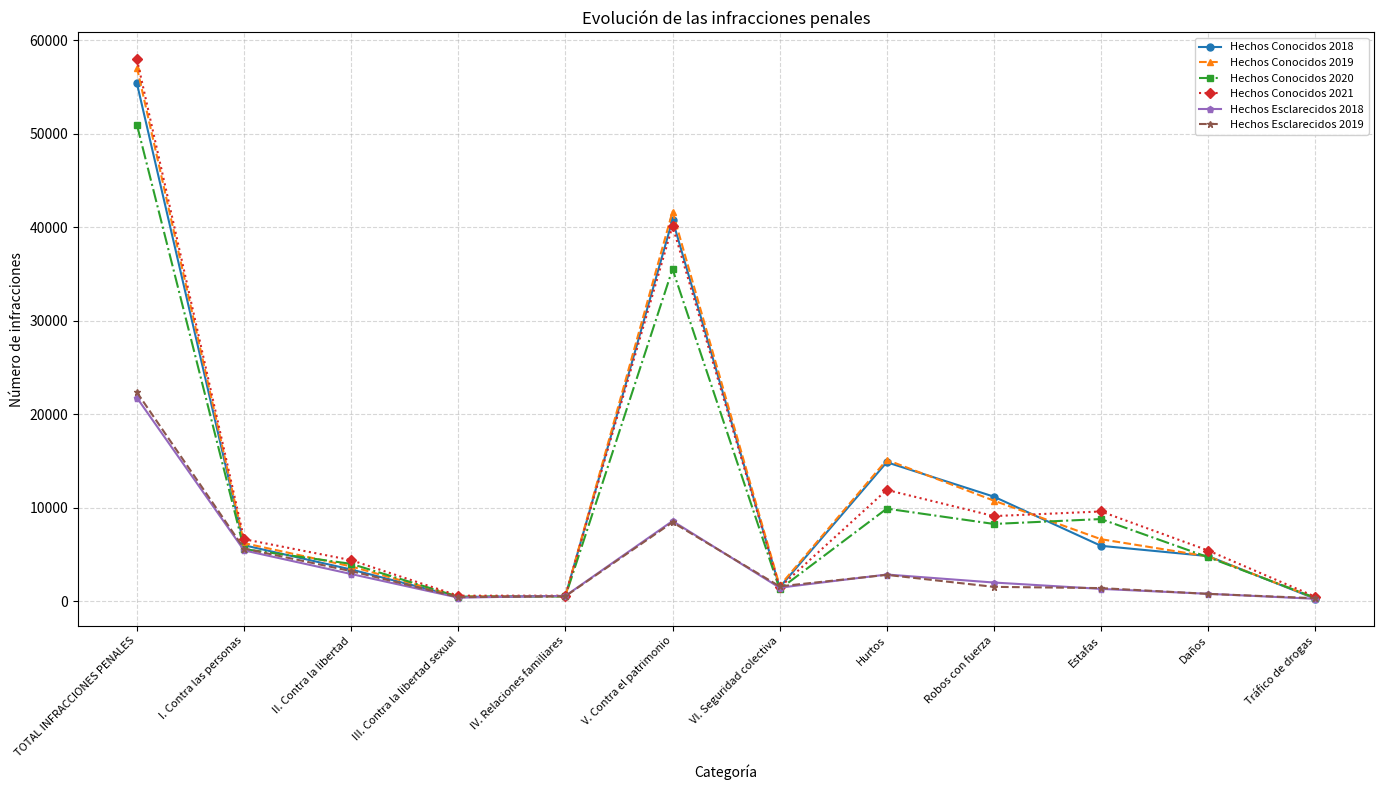

Where is the first local maximum for Hechos Conocidos 2020?

V. Contra el patrimonio